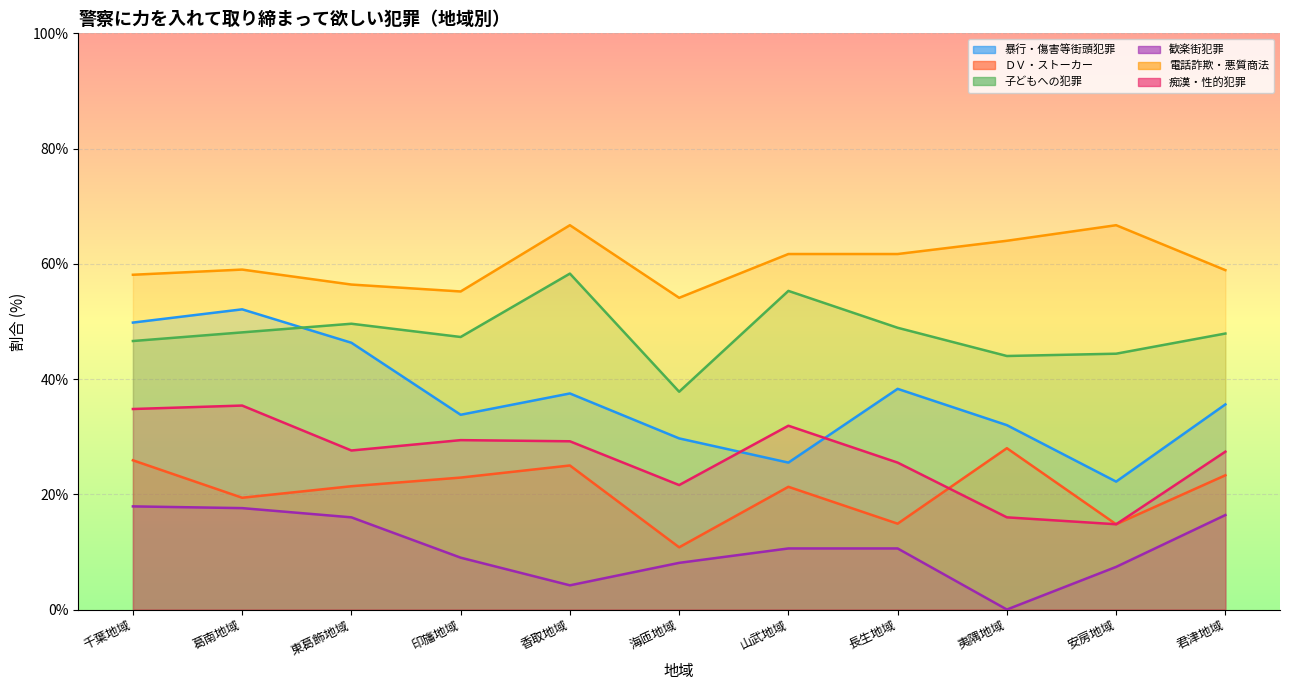

How many data points in ＤＶ・ストーカー are less than 21?

4